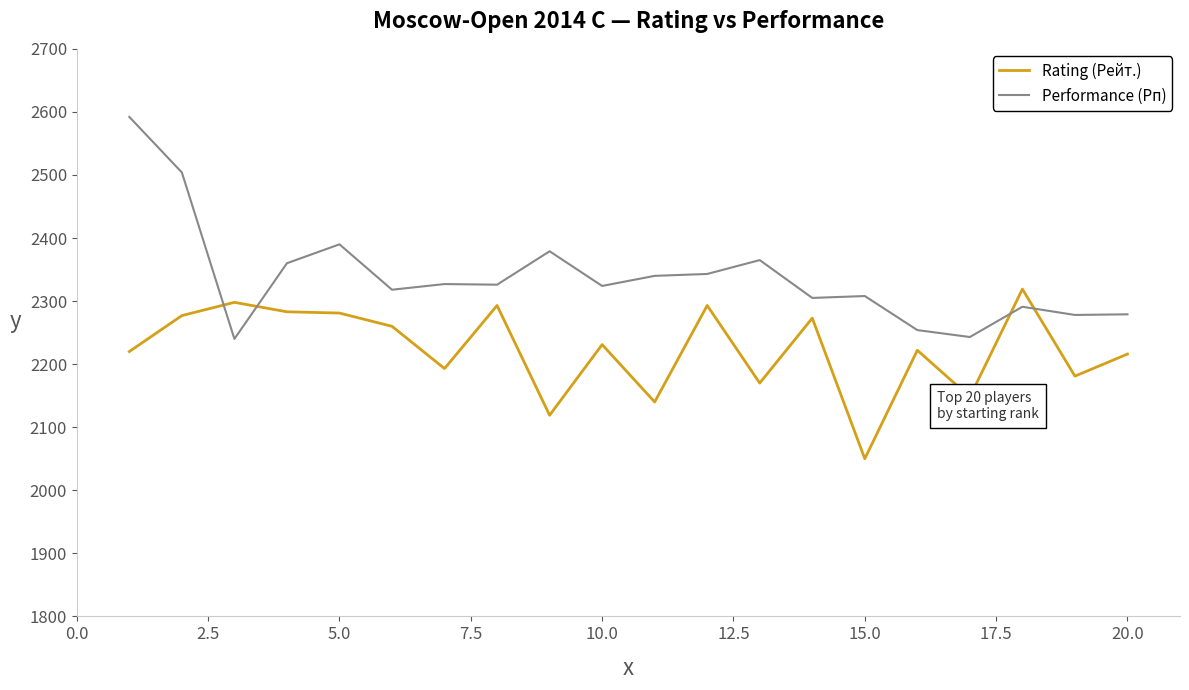

What is the difference between the maximum and minimum values in the Performance (Рп) series?

352